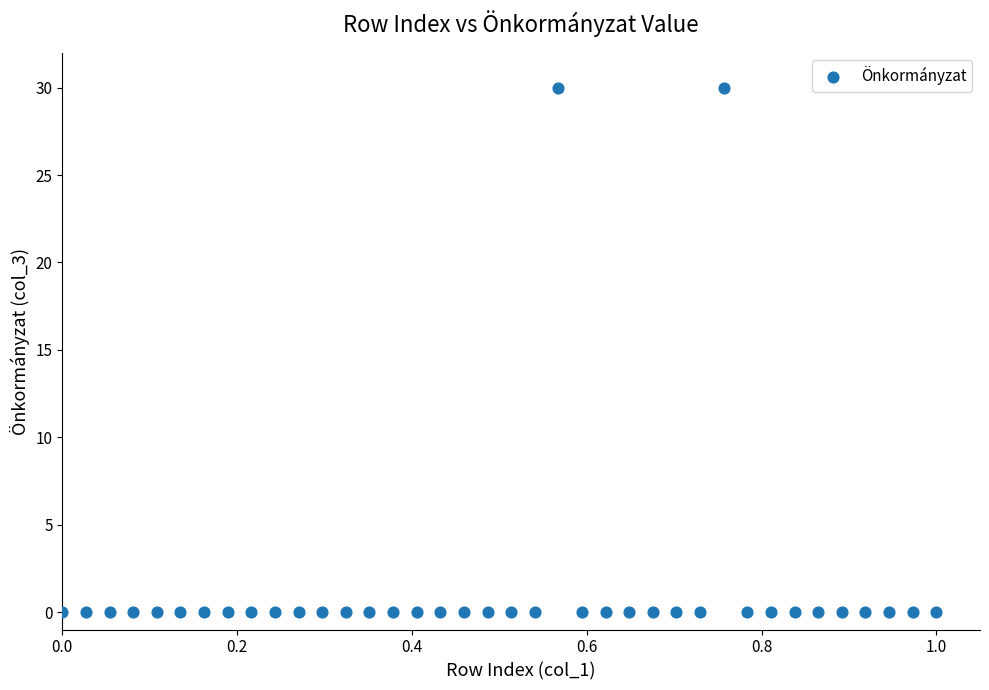

What is the range of Y values (max minus min)?

30